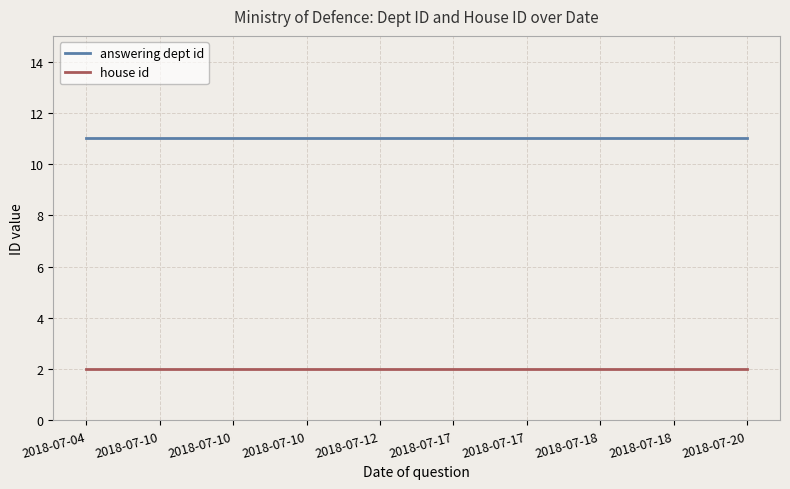

Reading left to right, transcribe all the data shown in this chart.

answering dept id: 2018-07-04=11	2018-07-10=11	2018-07-10=11	2018-07-10=11	2018-07-12=11	2018-07-17=11	2018-07-17=11	2018-07-18=11	2018-07-18=11	2018-07-20=11
house id: 2018-07-04=2	2018-07-10=2	2018-07-10=2	2018-07-10=2	2018-07-12=2	2018-07-17=2	2018-07-17=2	2018-07-18=2	2018-07-18=2	2018-07-20=2